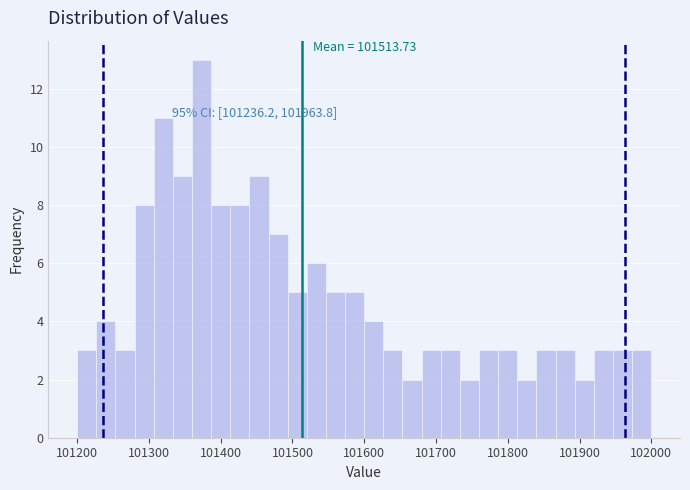

Read against the x-axis, roughly where is the centre of the tallest bar?

101370